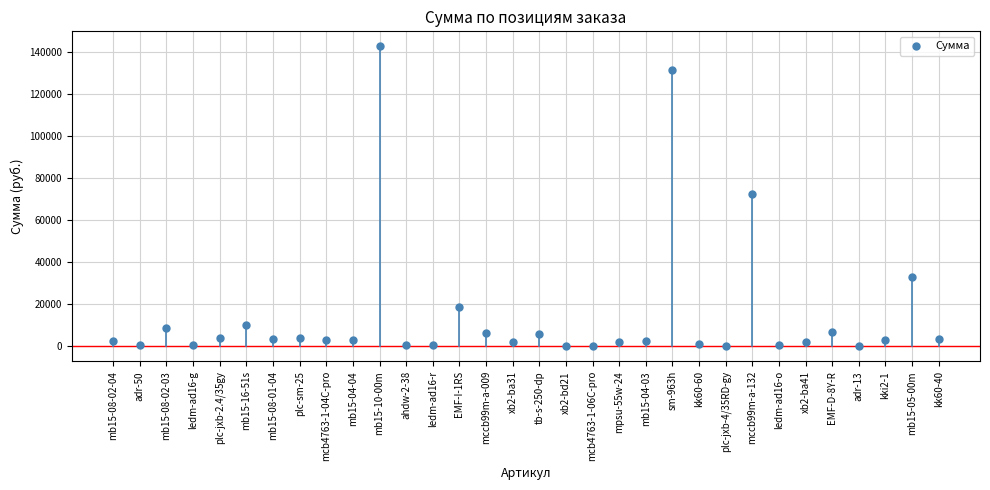

What is the range of Y values (max minus min)?

142373